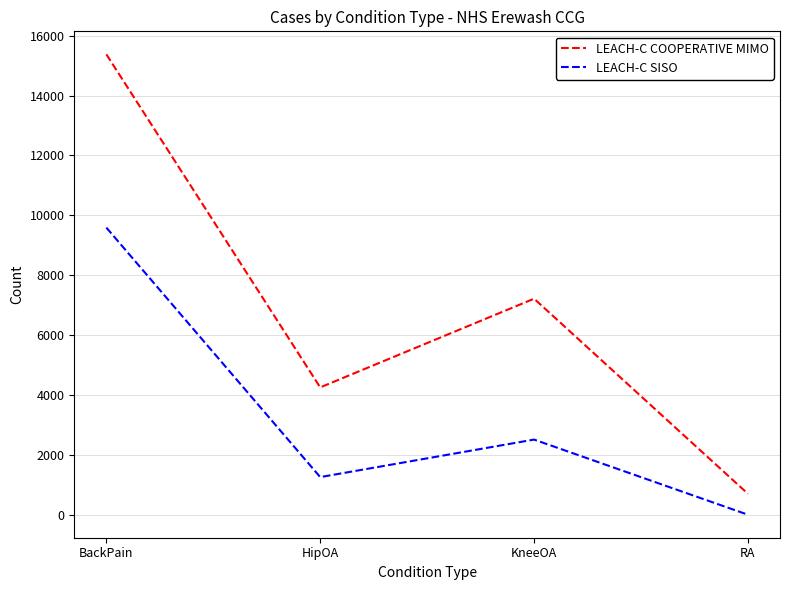

What is the average value of the LEACH-C COOPERATIVE MIMO series?

6886